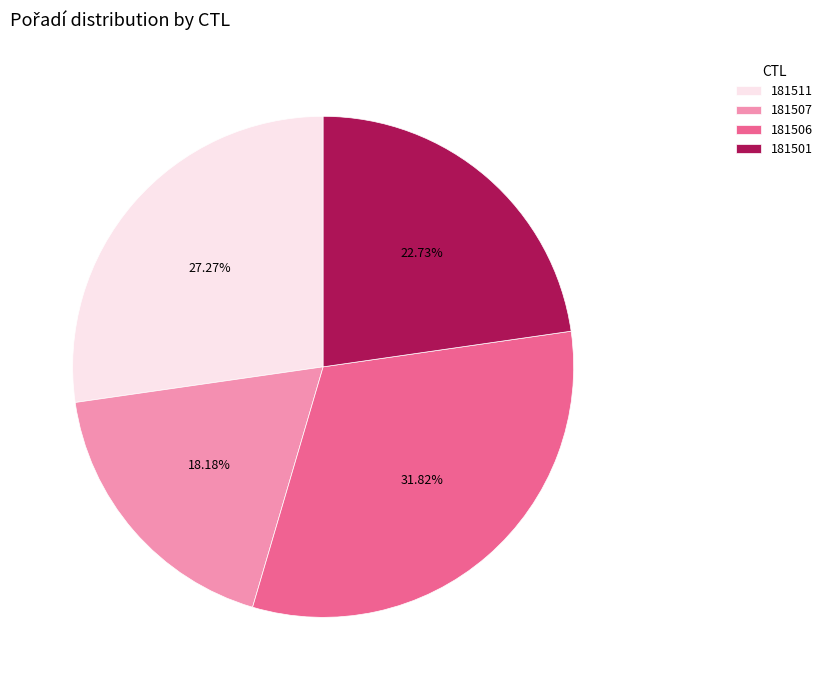

What percentage is NOT represented by 181507?

81.8%